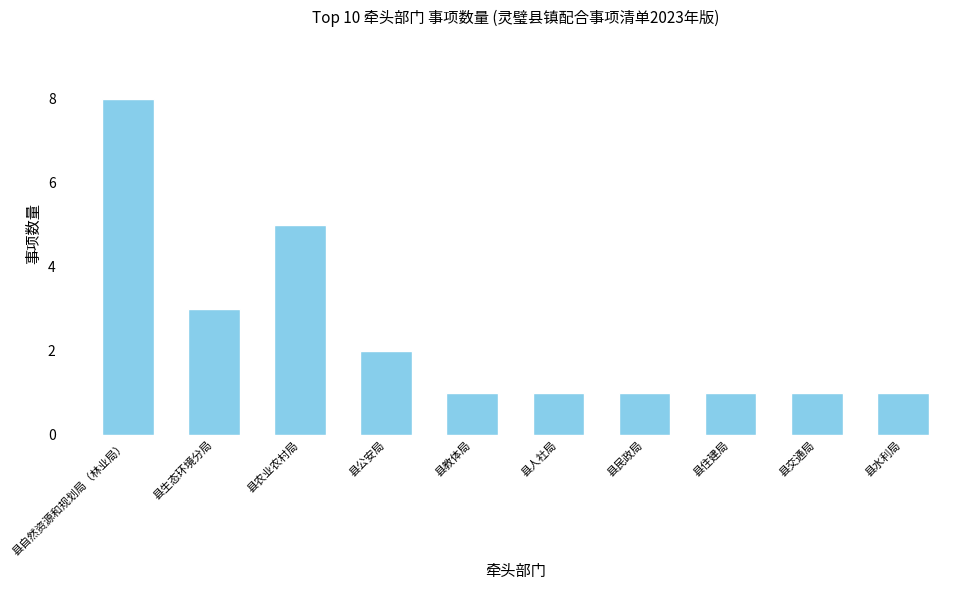

What is the maximum value shown in the chart?

8